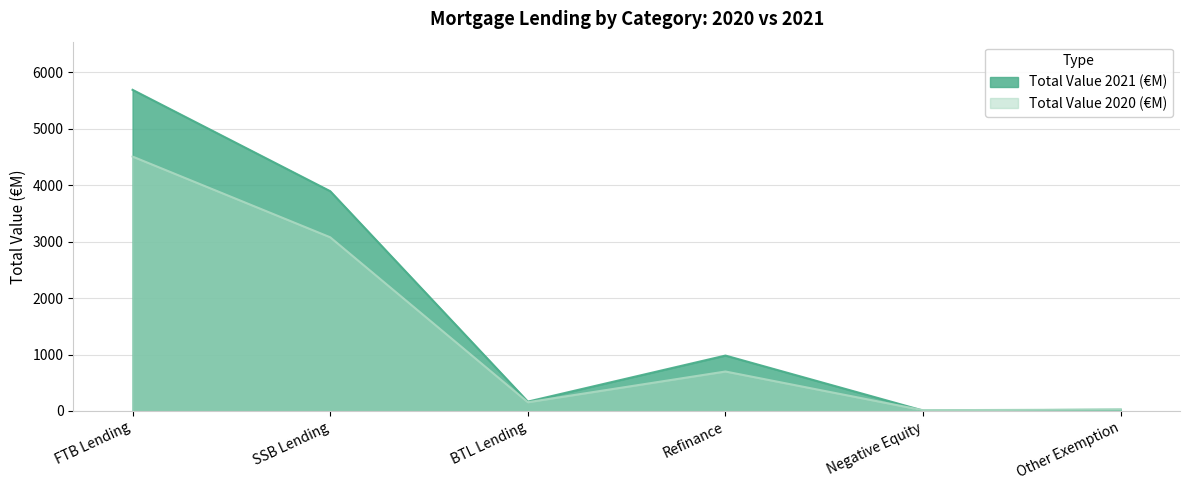

Which series ends up on top after the final intersection of Total Value 2021 (€M) and Total Value 2020 (€M)?

Total Value 2020 (€M)